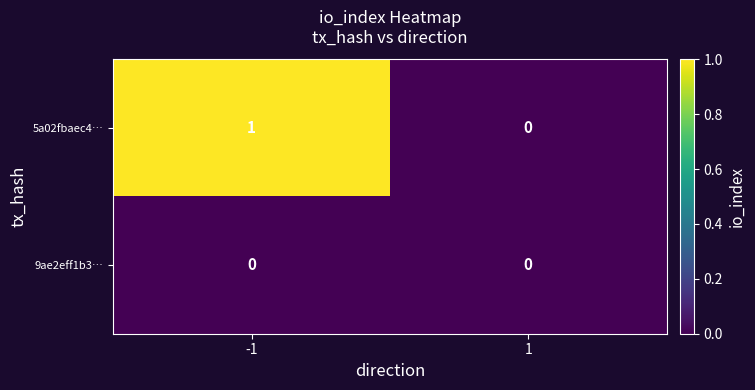

Which series has the largest range (max minus min)?

5a02fbaec4…